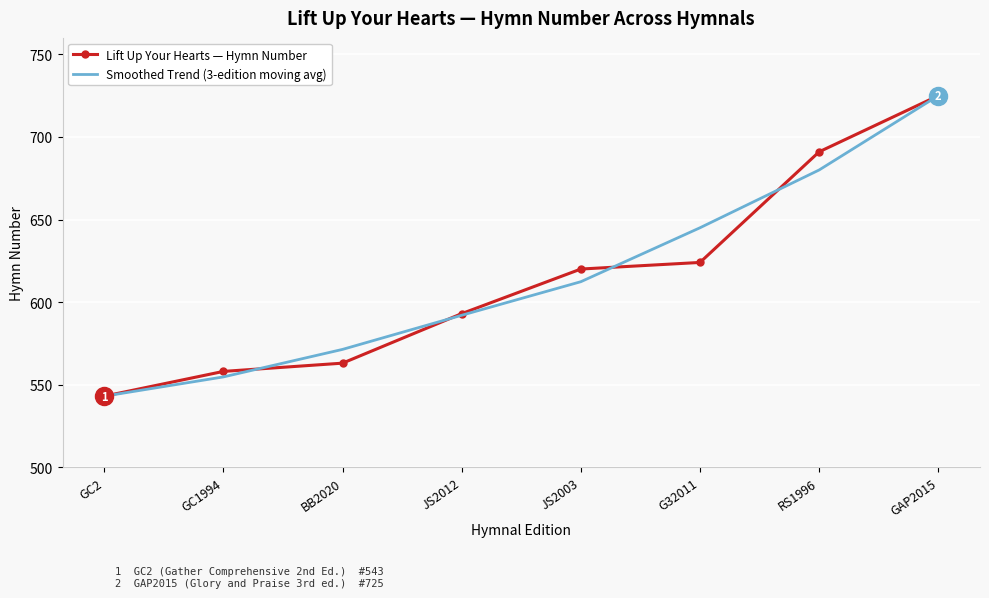

What is the sum of all Smoothed Trend (3-edition moving avg) values?

4923.3